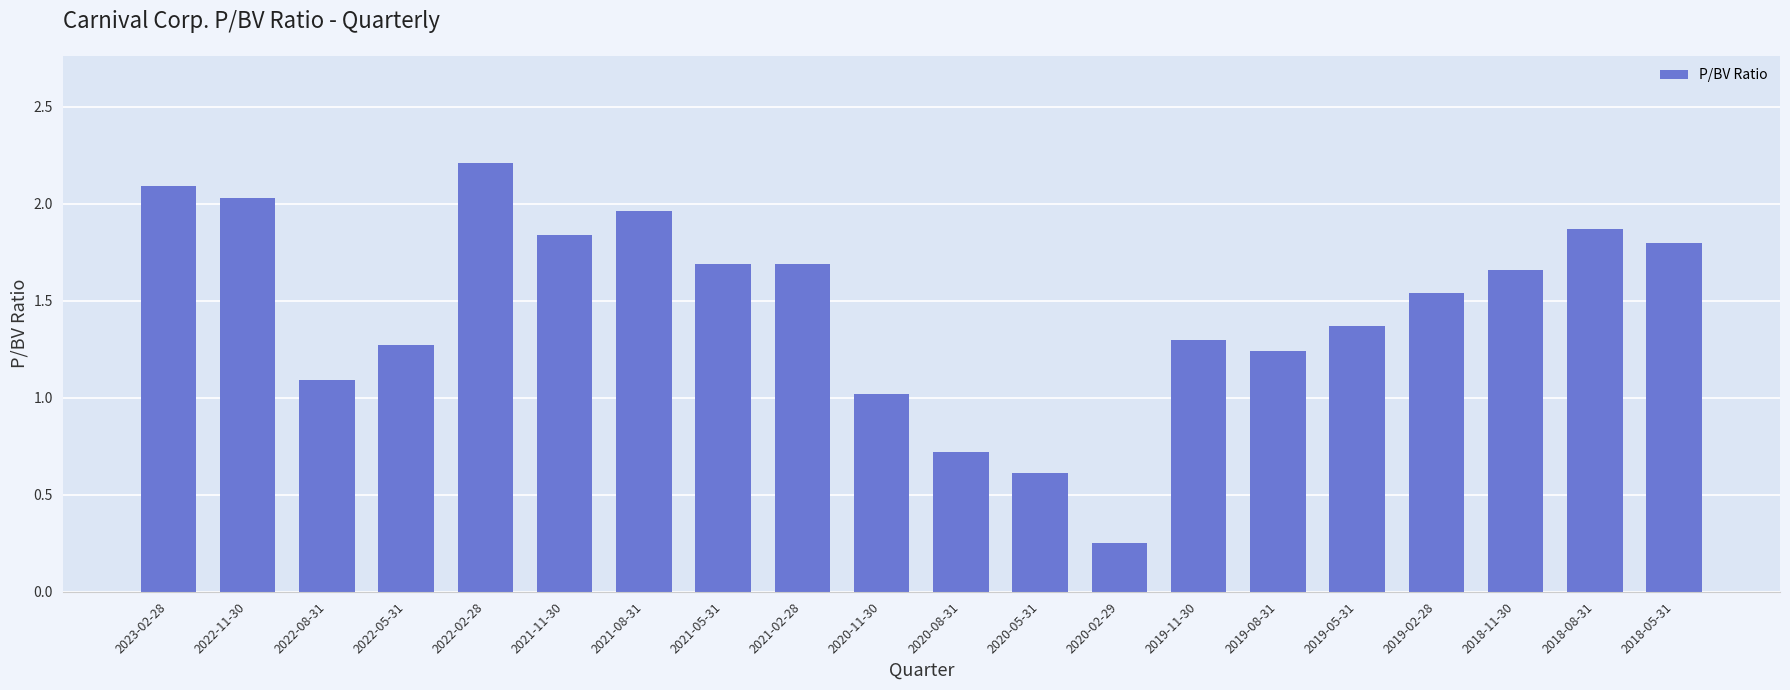

What is the difference between the maximum and second lowest values?

1.6